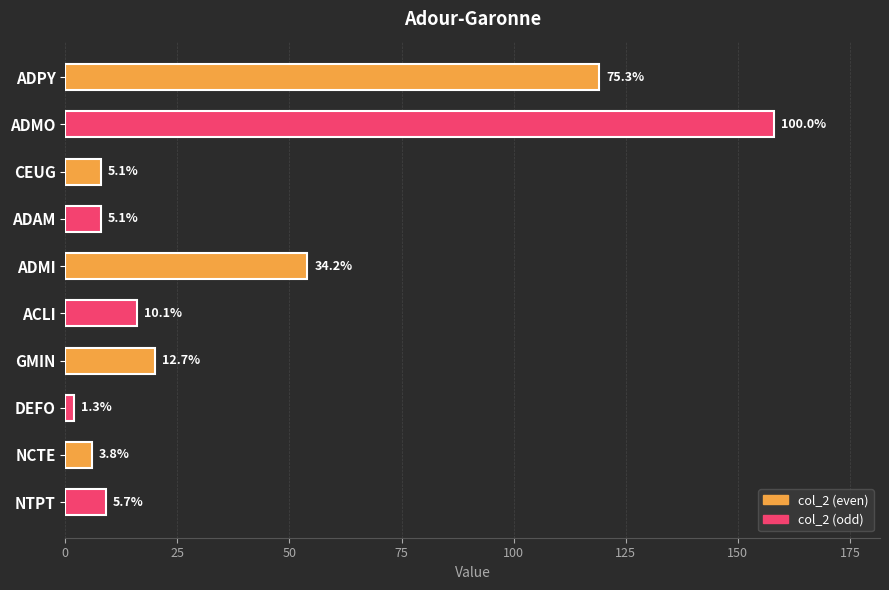

Where is the data nearest to the value 80?

ADMI